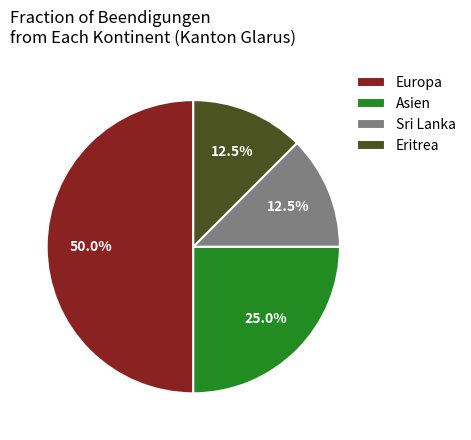

Count the number of slices in the pie.

4